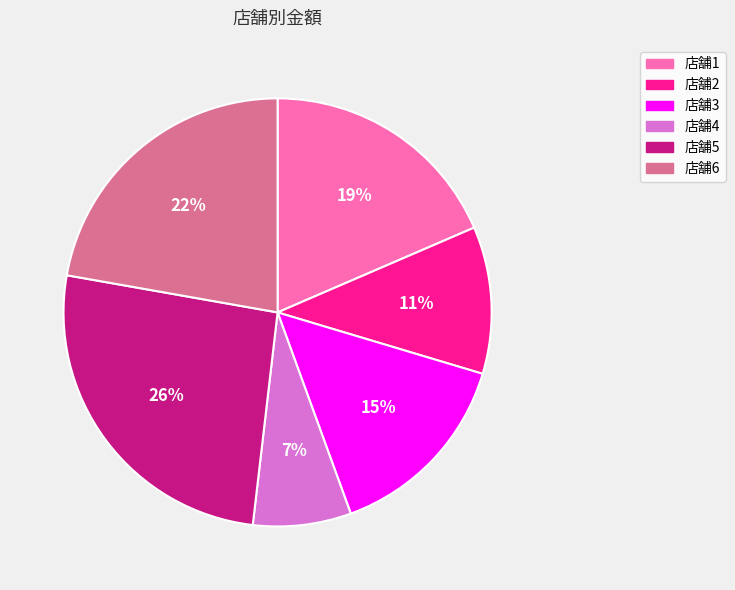

Which slice is the largest?

店舗5